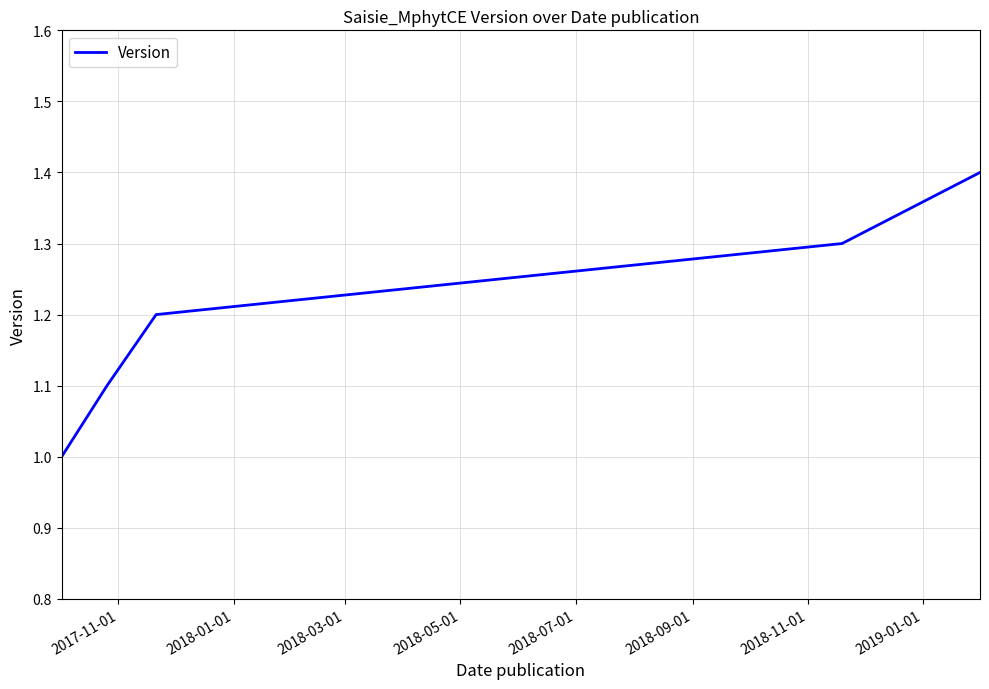

What is the difference between the second highest and minimum values?

0.3